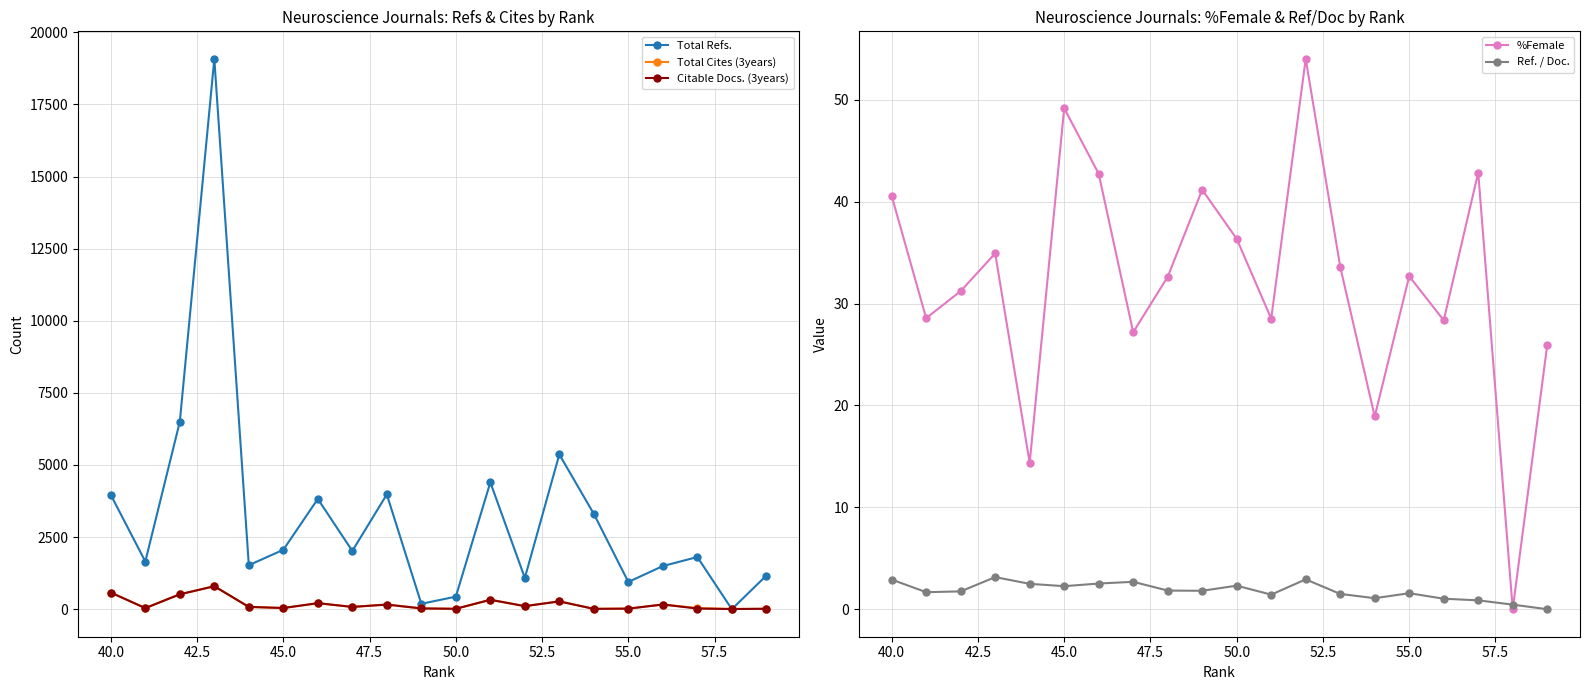

What are all the series names shown in the legend?

Total Refs., Total Cites (3years), Citable Docs. (3years), %Female, Ref. / Doc.